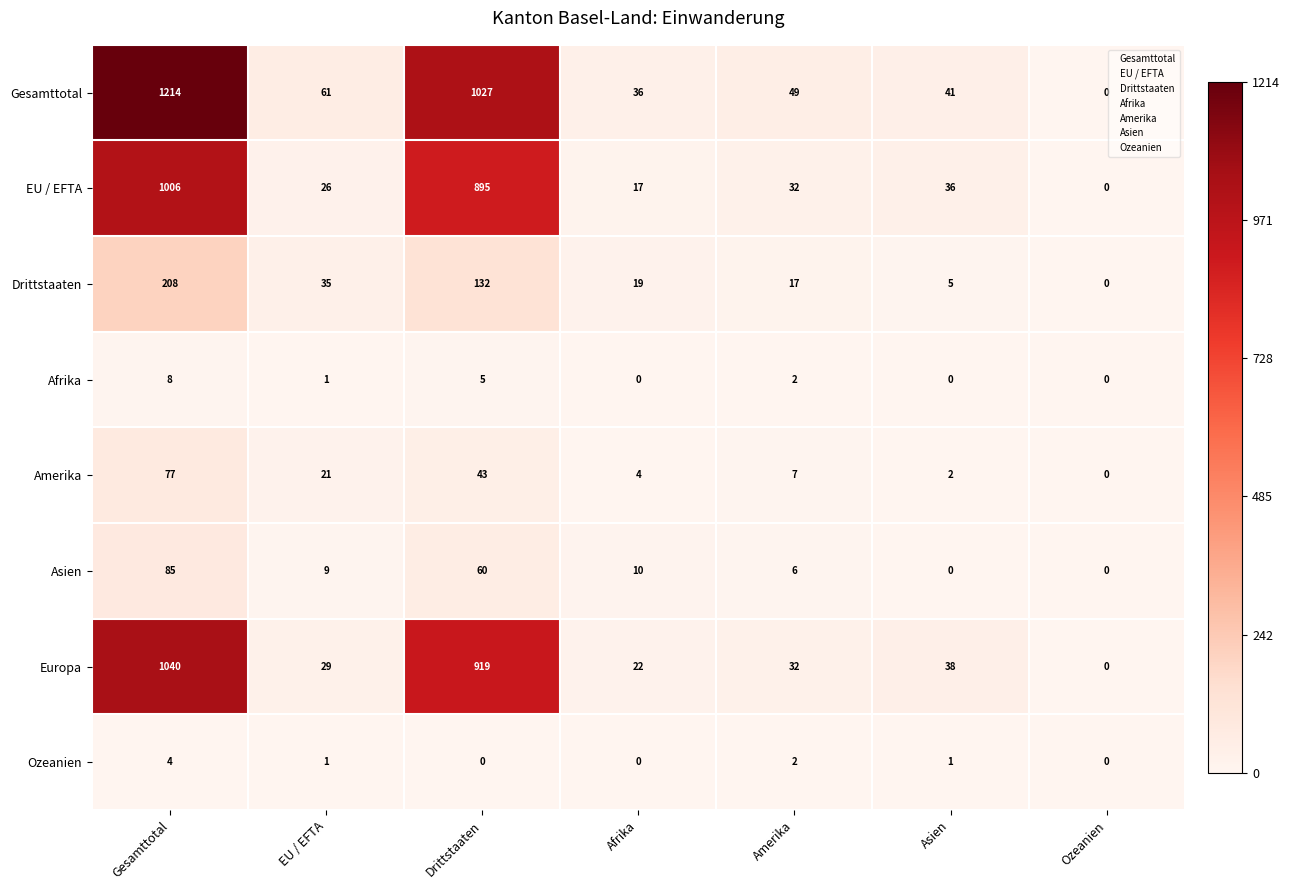

Is the value of Asien at Amerika greater than the value of Amerika at Afrika?

Yes